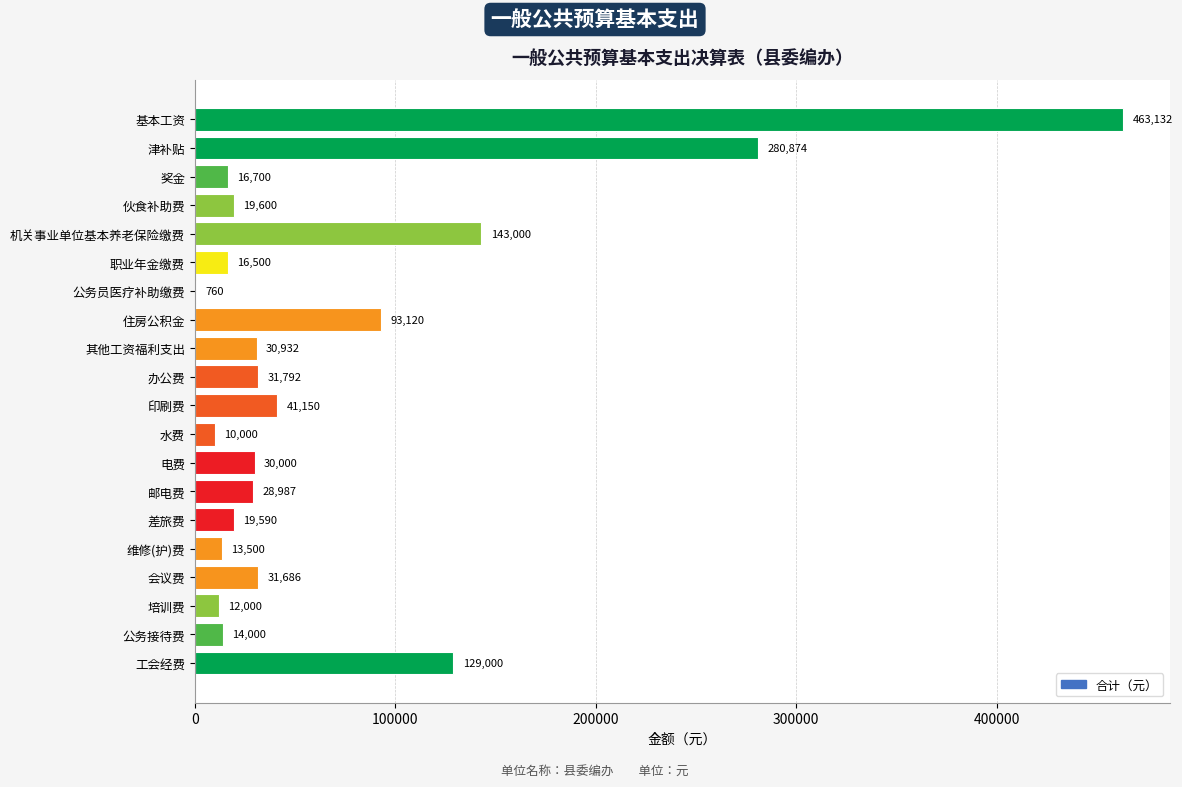

Is it true that the value at 伙食补助费 is 19600?

True